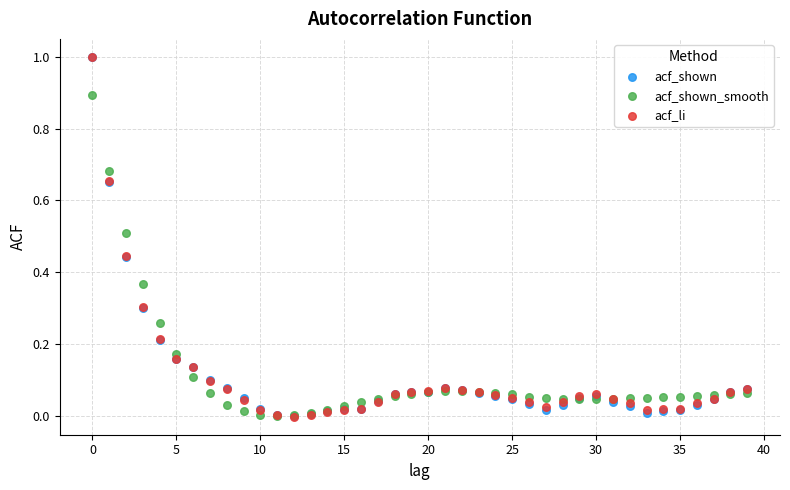

What are all the series names shown in the legend?

acf_shown, acf_shown_smooth, acf_li